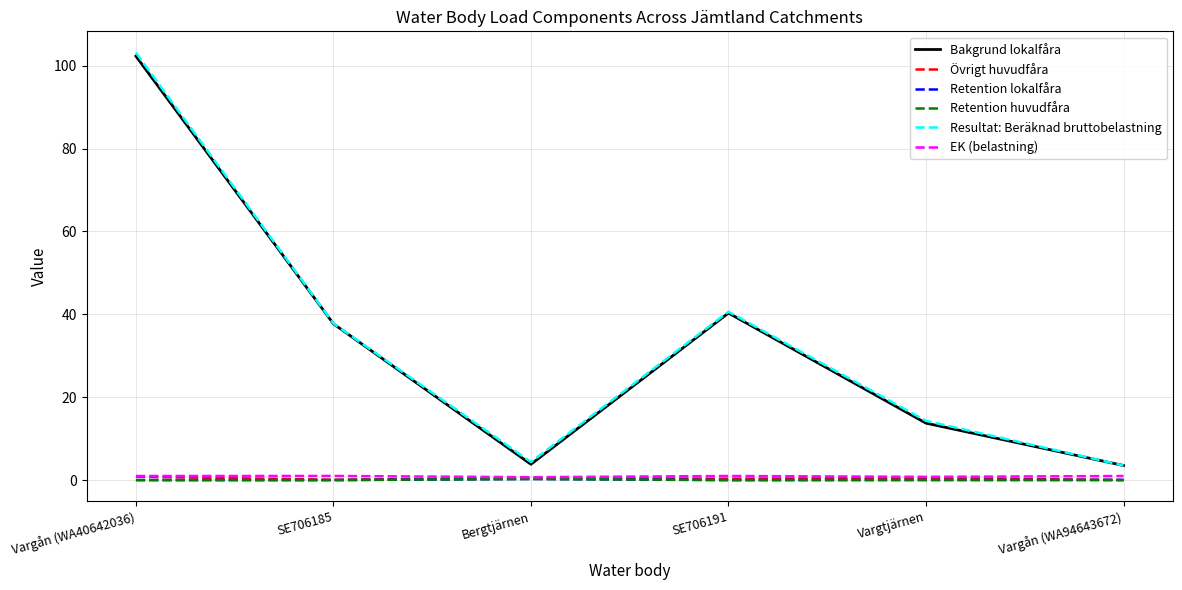

At which category is the sum across all series the highest?

Vargån (WA40642036)